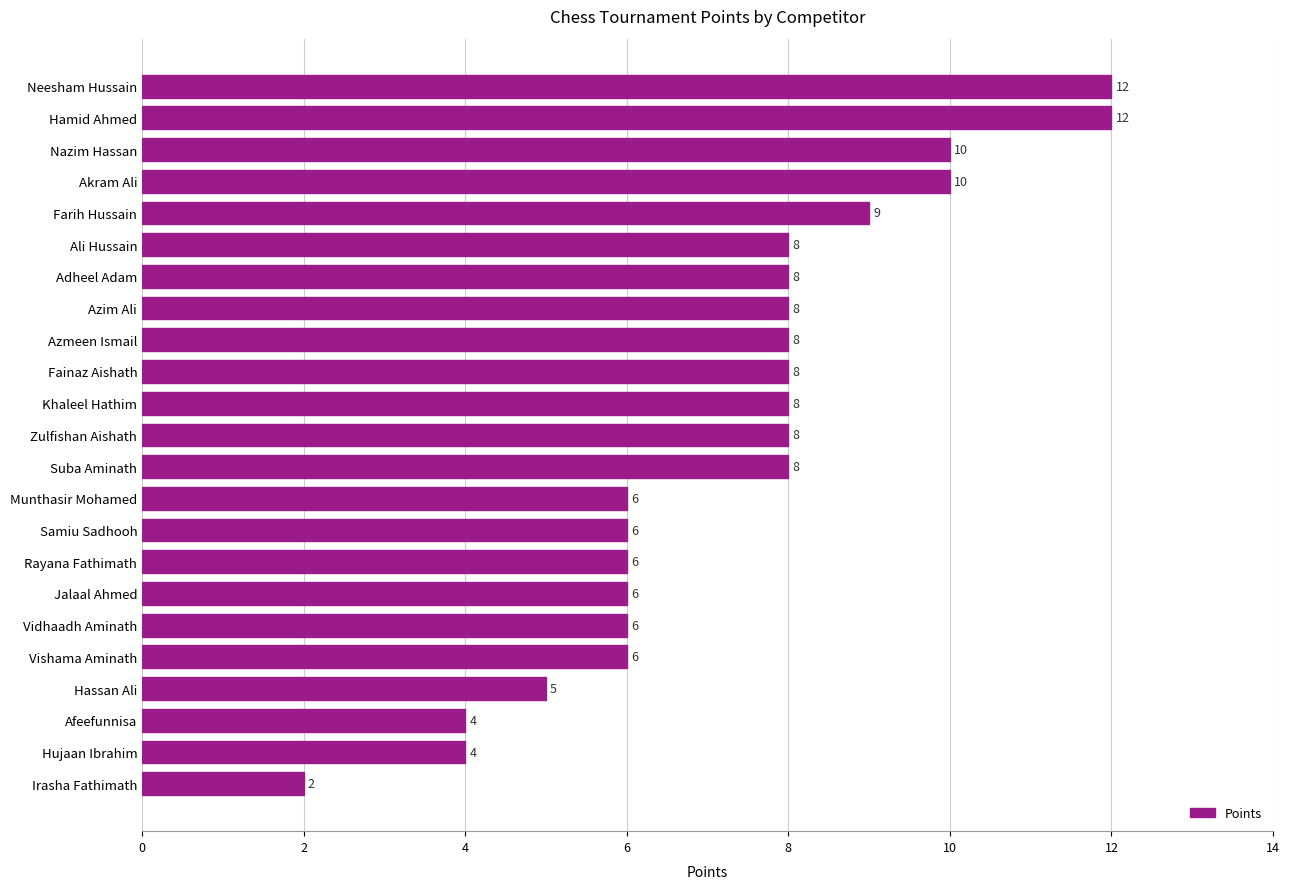

Which category has the lowest value across all series?

Irasha Fathimath